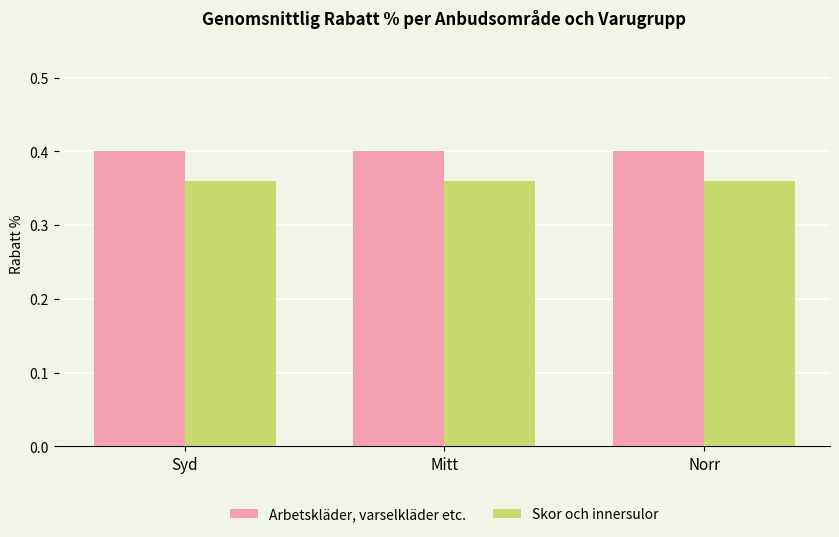

List the series in order of their peak value, lowest first.

Skor och innersulor, Arbetskläder, varselkläder etc.